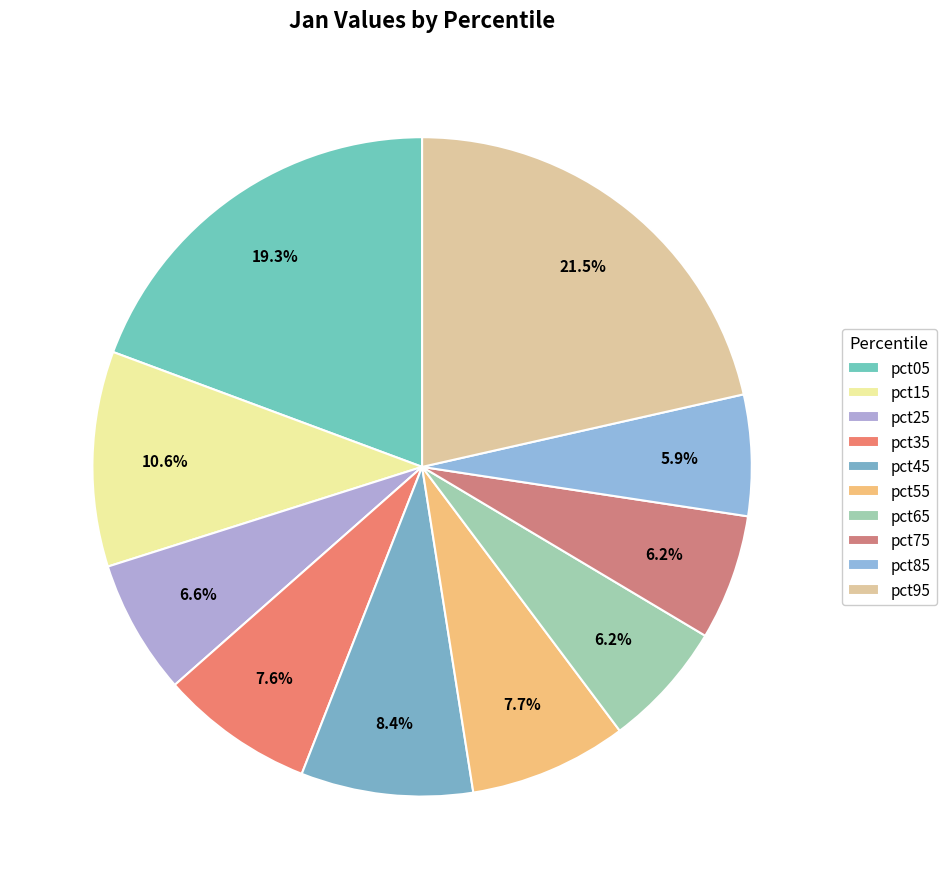

True or false: pct05 accounts for 19% of the total.

True